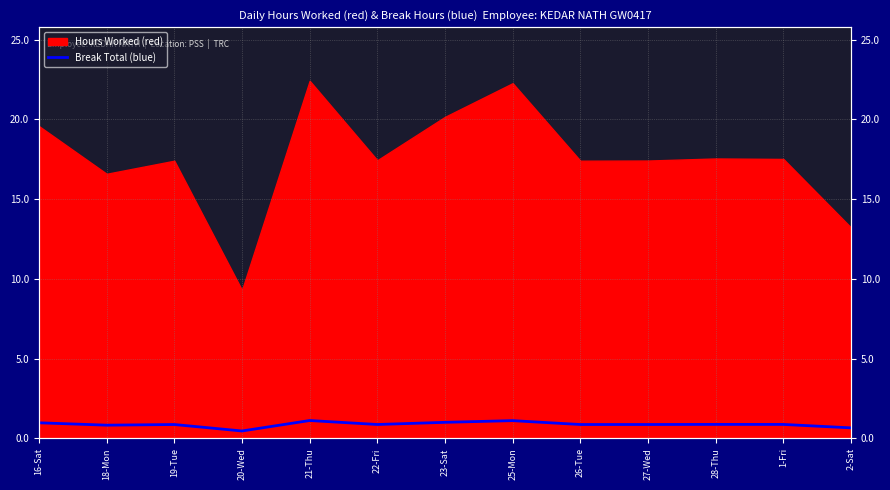

Where is the first local maximum?

19-Tue